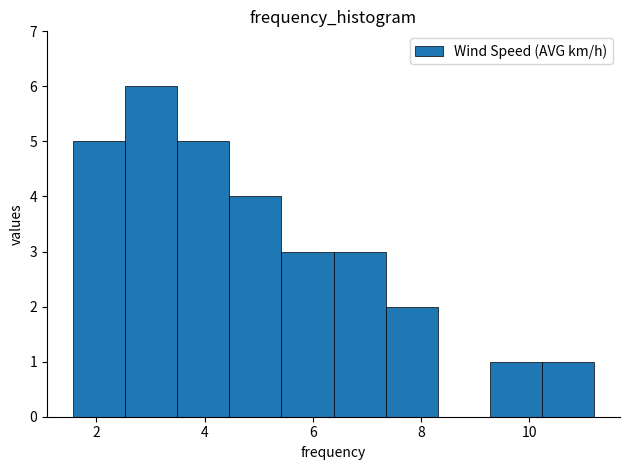

Reading left to right, list every bar in this chart as the range it spans on the x-axis followed by its height. Neither the bar edges nor the heights are printed on the chart, so give them approximately, as read against the axes.

1.6 to 2.6: 5
2.6 to 3.4: 6
3.4 to 4.4: 5
4.4 to 5.4: 4
5.4 to 6.4: 3
6.4 to 7.4: 3
7.4 to 8.4: 2
8.4 to 9.2: 0
9.2 to 10.2: 1
10.2 to 11.2: 1